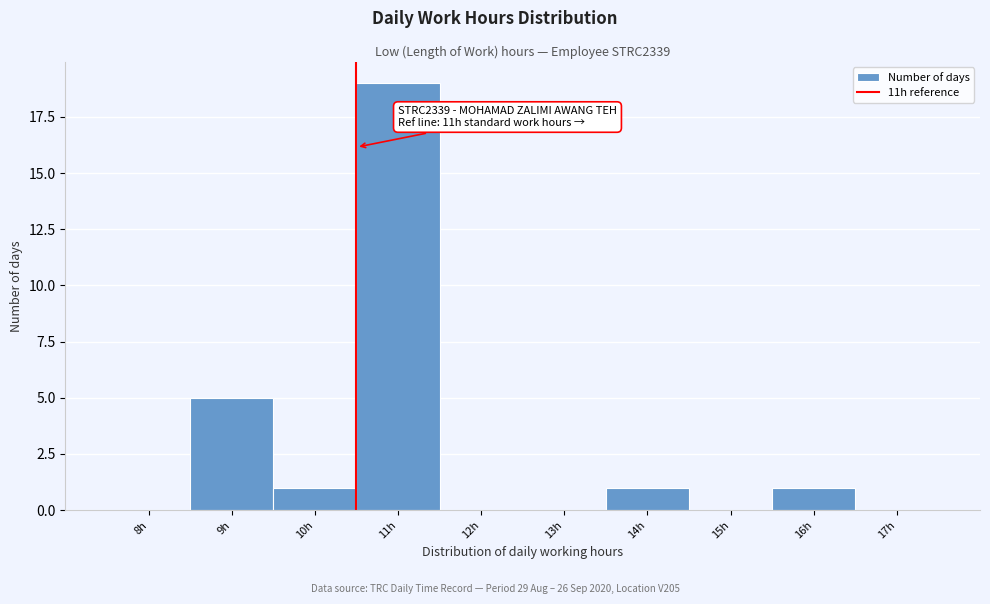

Reading left to right, list all the values displayed in this chart.

8h=0	9h=5	10h=1	11h=19	12h=0	13h=0	14h=1	15h=0	16h=1	17h=0